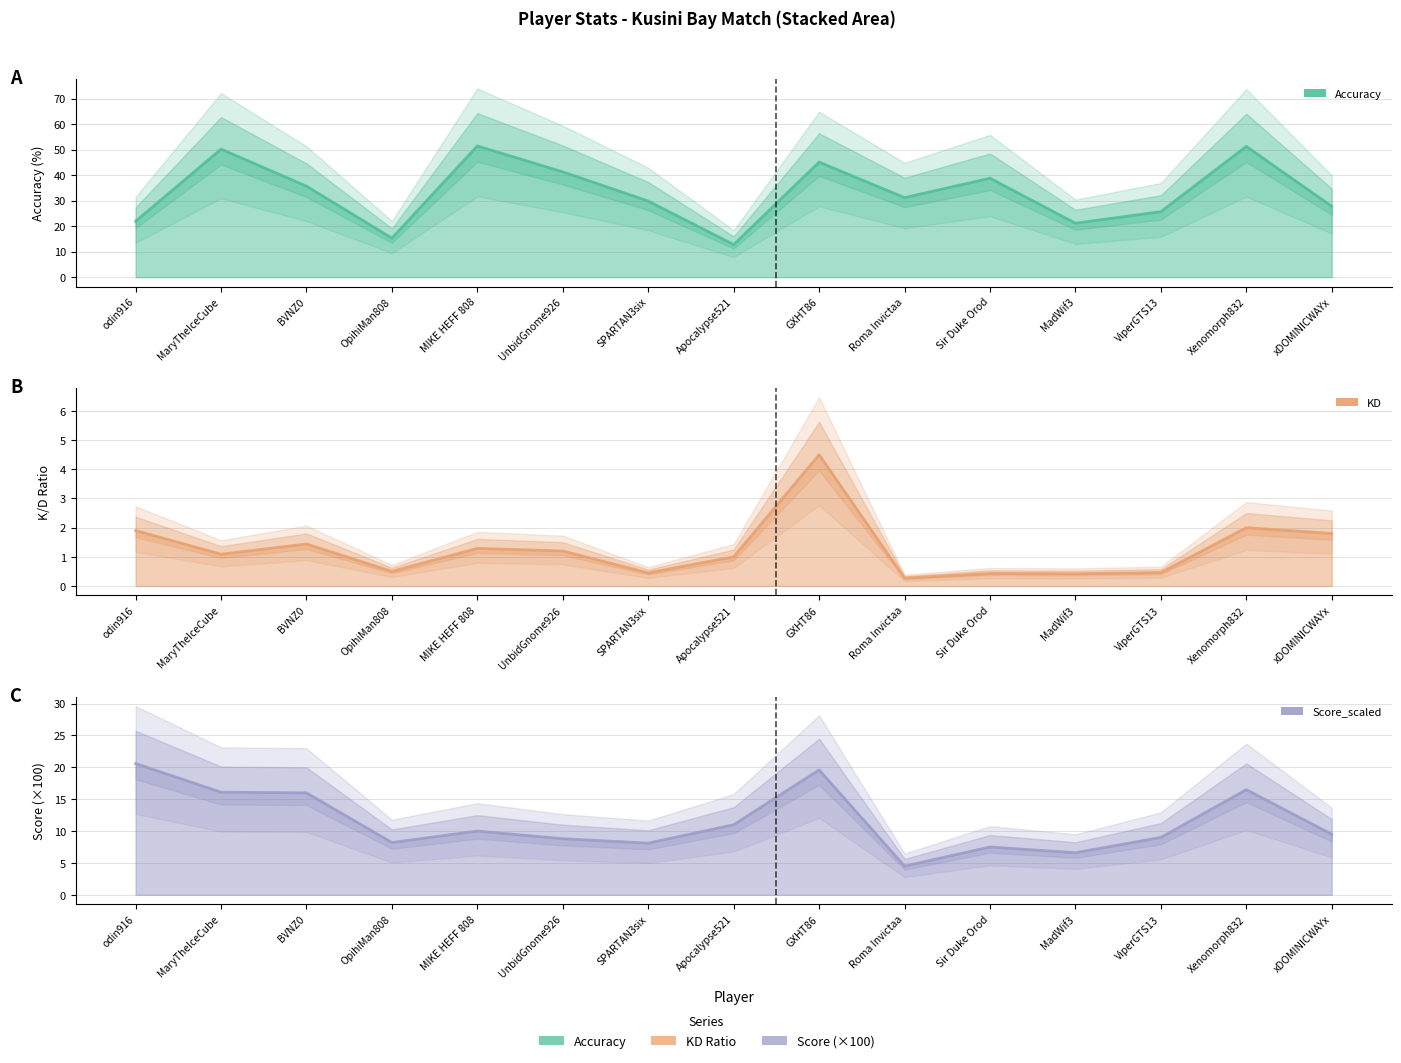

What is the difference between the KD (mean) values at UnbidGnome926 and MadWif3?

0.8